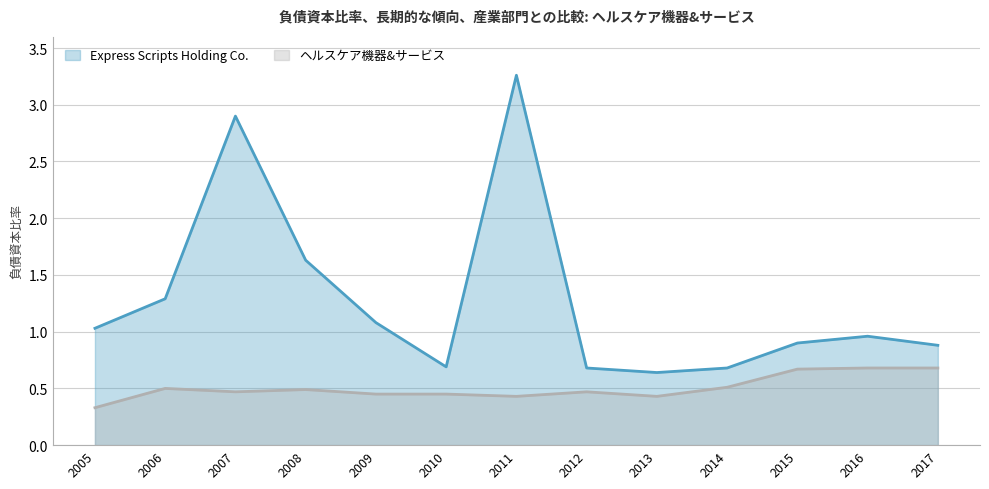

What is the difference between the Express Scripts Holding Co. values at 2009 and 2008?

0.5